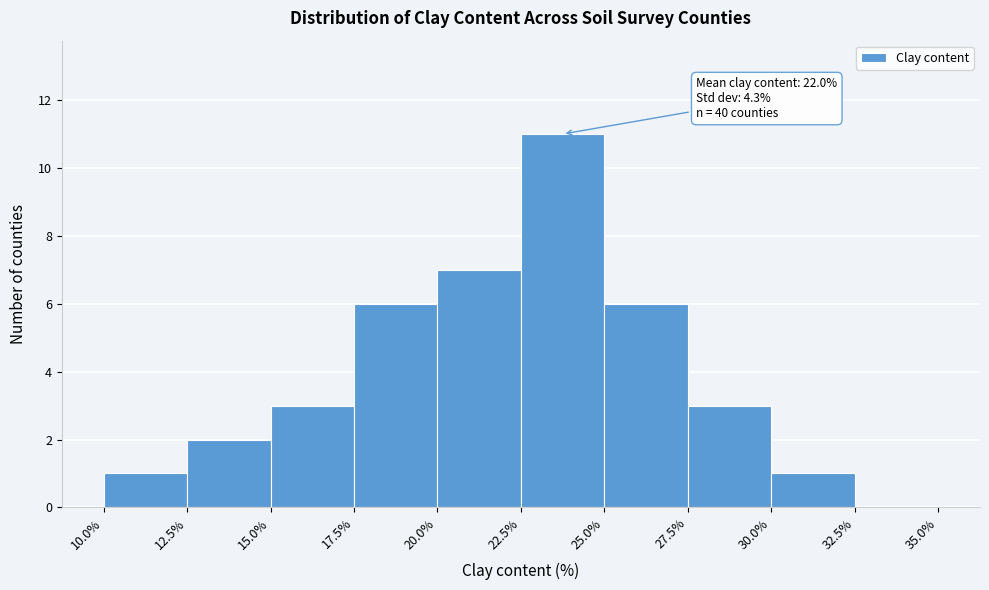

Over which range of the x-axis is the bar tallest?

22.5% to 25.0%